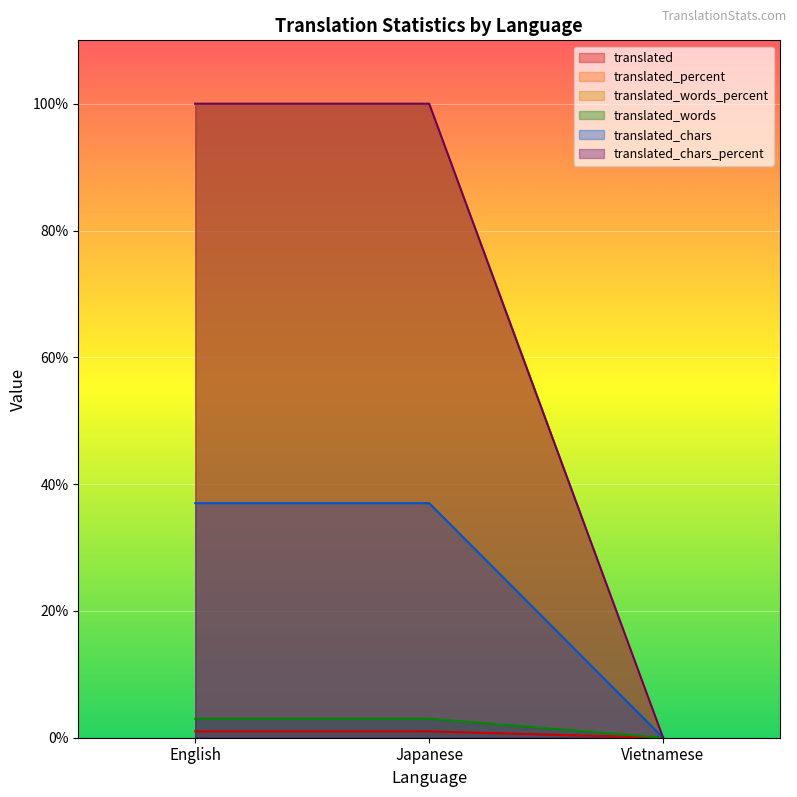

Does the chart display data point markers on the line(s)?

No